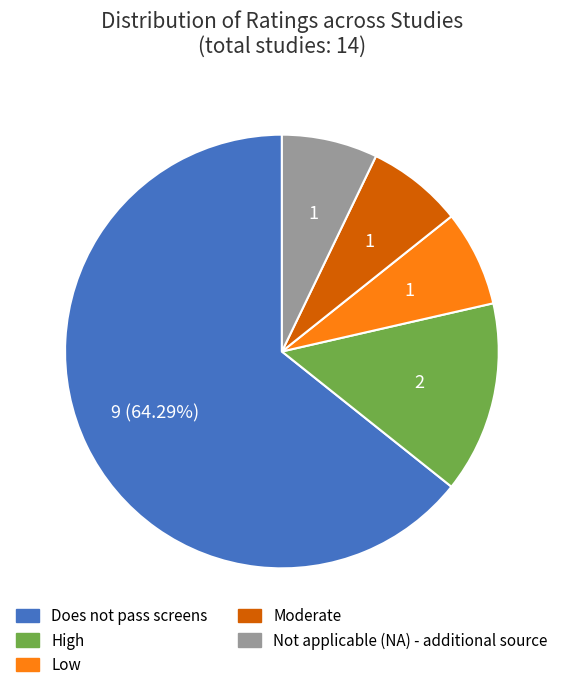

Which category accounts for the majority?

Does not pass screens